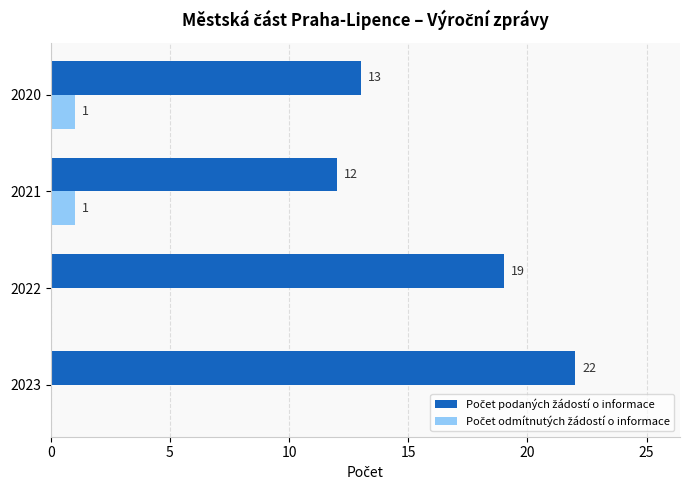

Which category has the highest value across all series?

2023